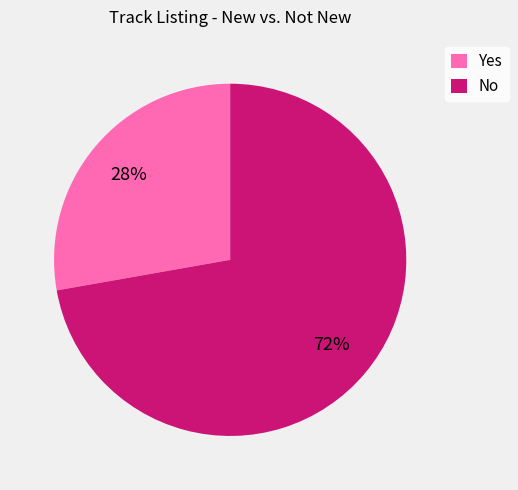

To the nearest percent, what percentage of the pie is No?

72%